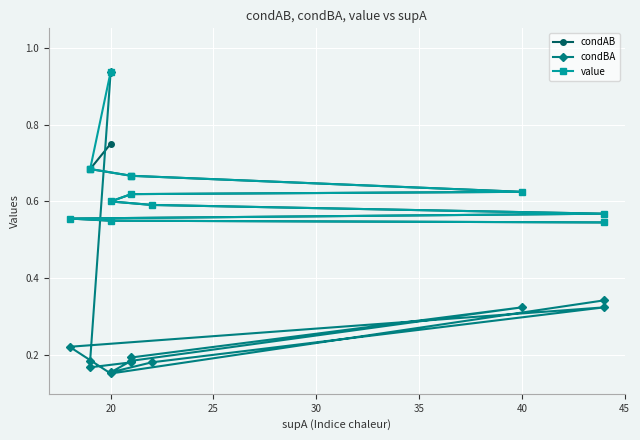

How many value values are between 0 and 1?

13